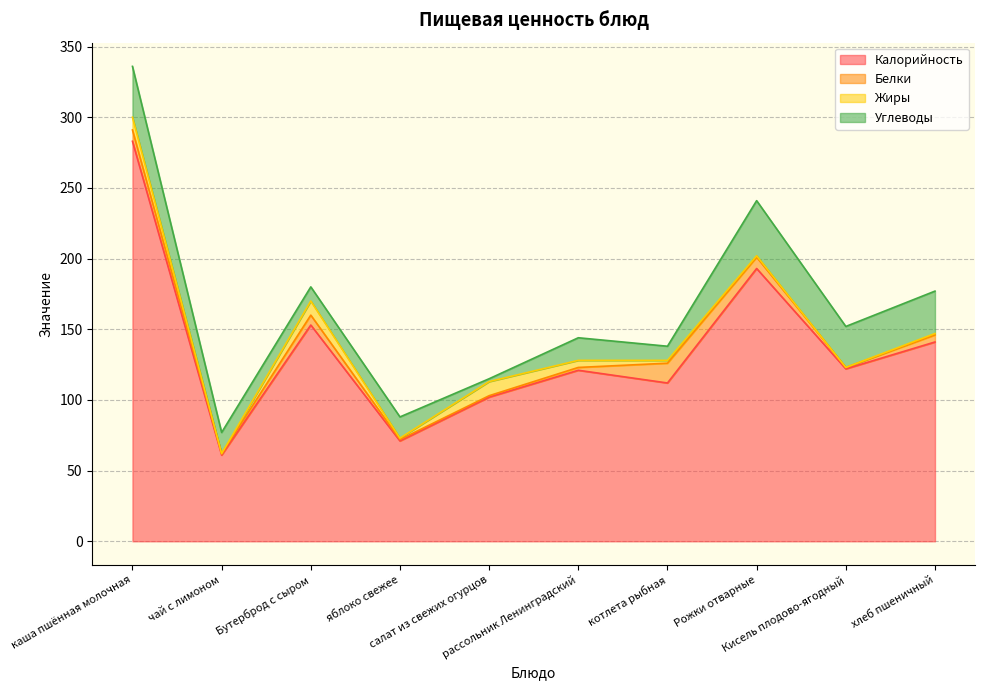

Rank the categories by Углеводы value from lowest to highest.

салат из свежих огурцов, Бутерброд с сыром, котлета рыбная, чай с лимоном, яблоко свежее, рассольник Ленинградский, Кисель плодово-ягодный, хлеб пшеничный, каша пшённая молочная, Рожки отварные